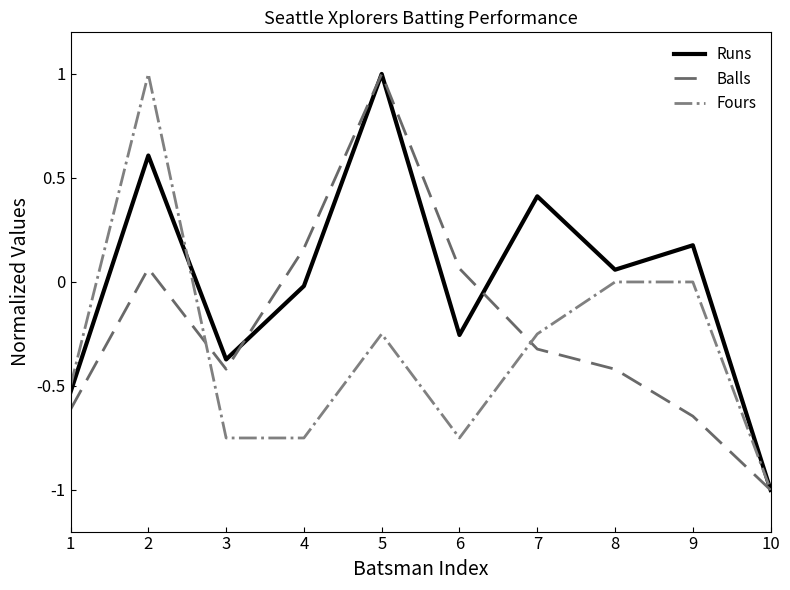

Does the chart have visible grid lines?

No